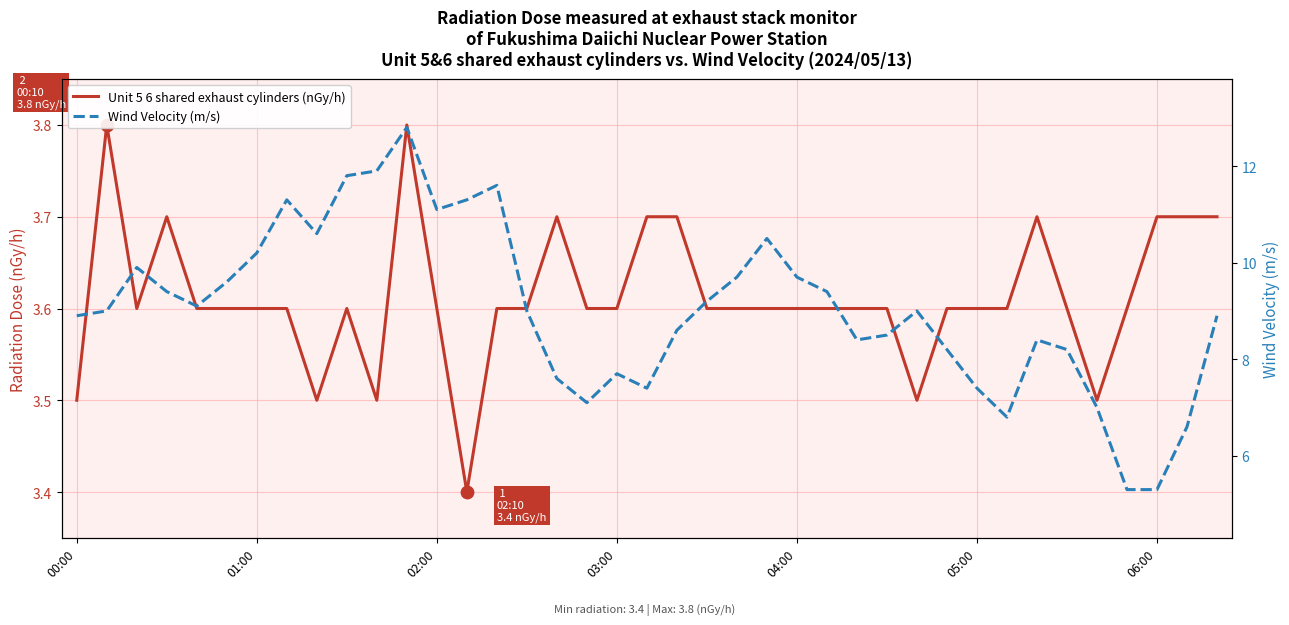

At how many categories does at least one series exceed 11?

7